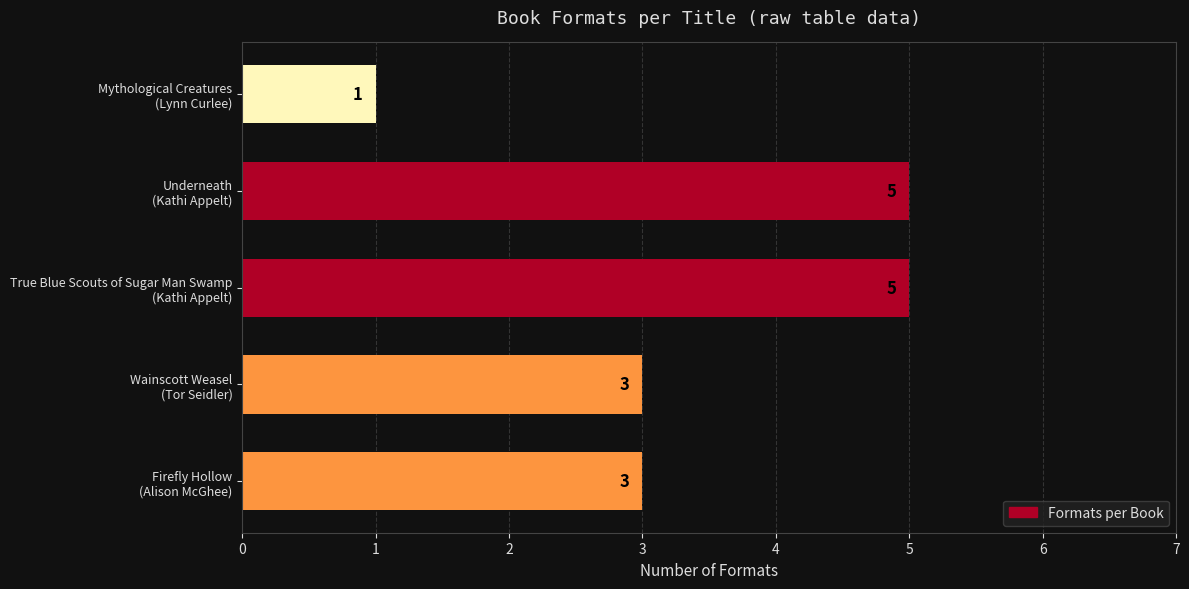

Does the chart contain stacked bars?

No